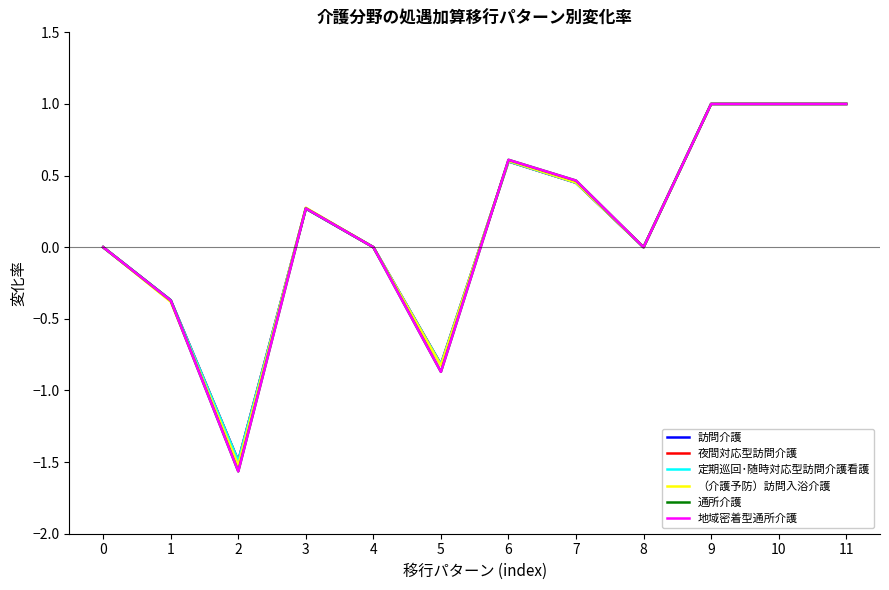

What is the difference between the maximum and minimum values in the 訪問介護 series?

2.5